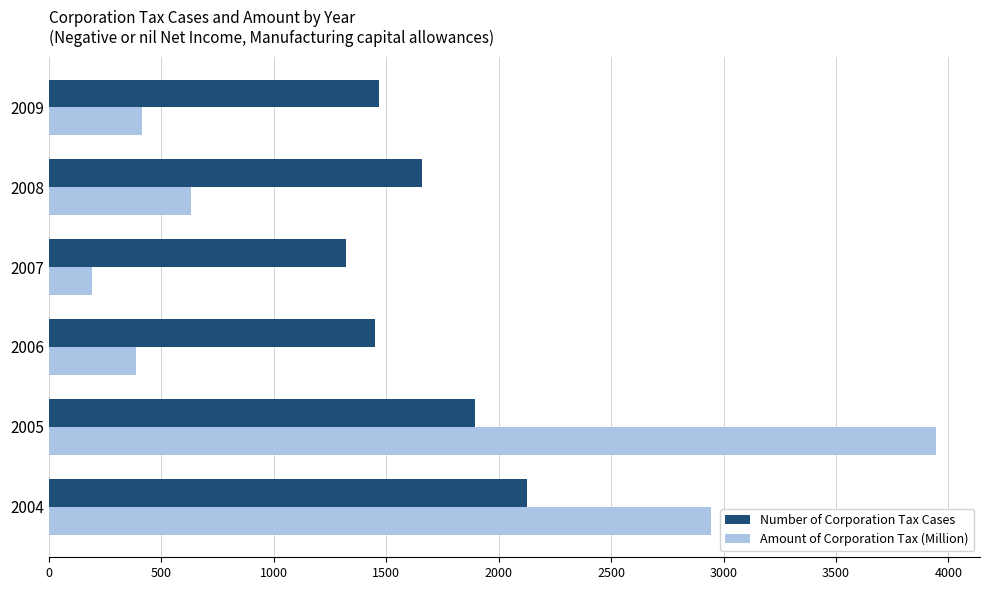

What is the difference between the second highest and second lowest values in the Number of Corporation Tax Cases series?

447.0